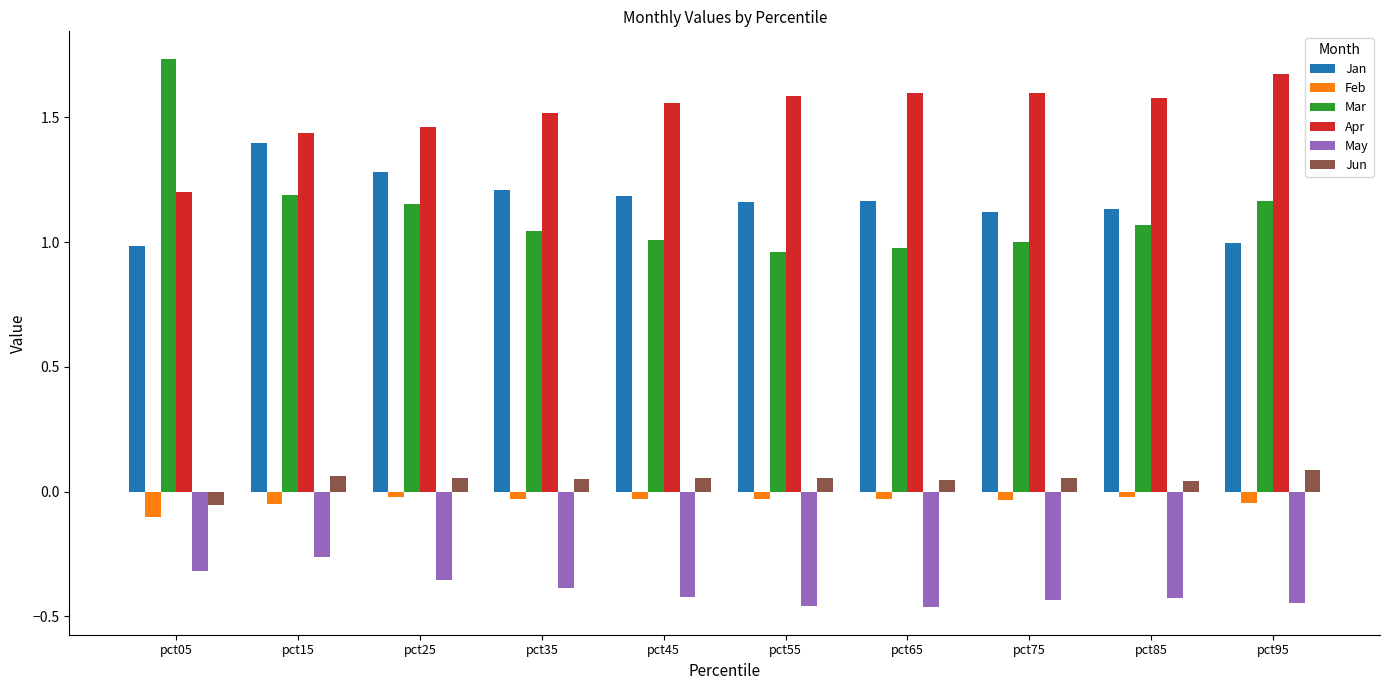

How many series are shown in this chart?

6